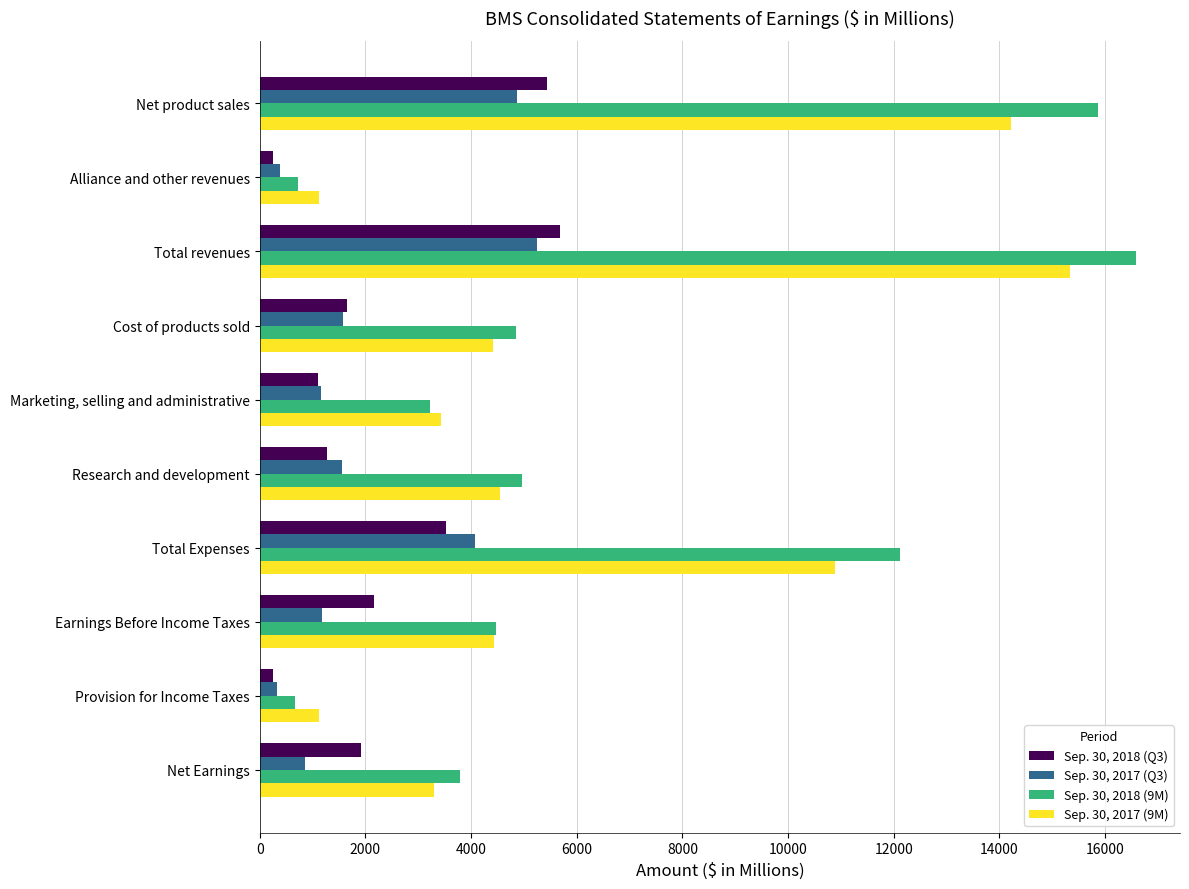

Count the number of data series in this chart.

4